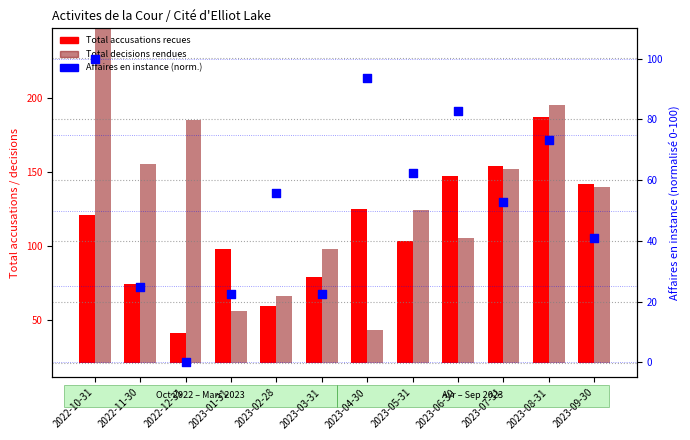

What is the change in value from 2022-10-31 to 2022-11-30?

-75.3